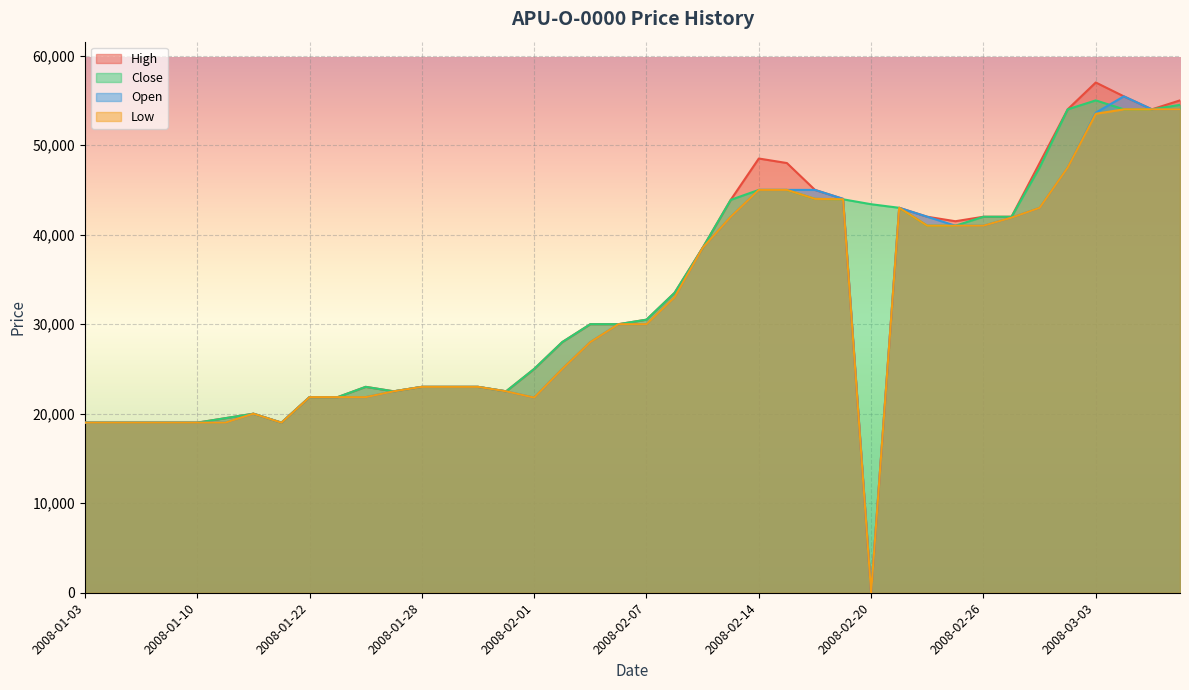

What is the maximum value for Close?

55000